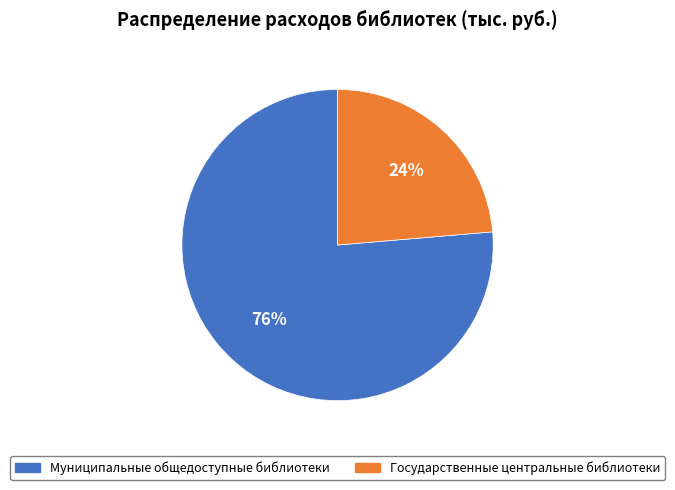

To the nearest percent, what is the combined percentage of Муниципальные общедоступные библиотеки and Государственные центральные библиотеки?

100%